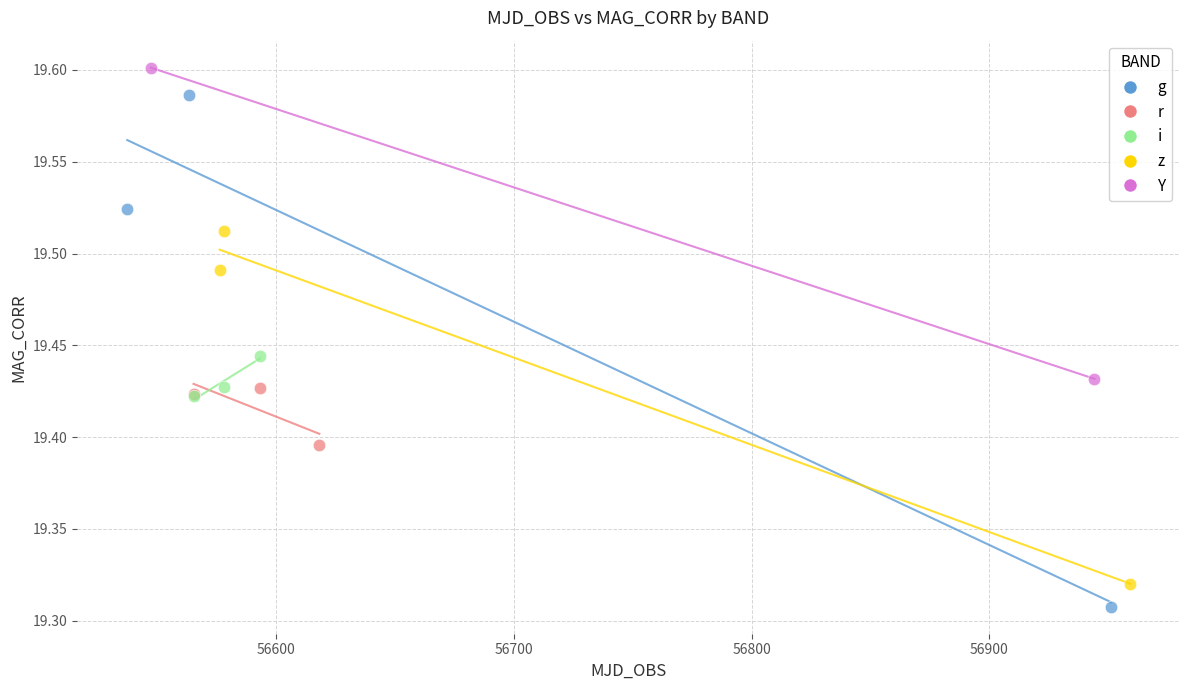

What are all the series names shown in the legend?

g, r, i, z, Y